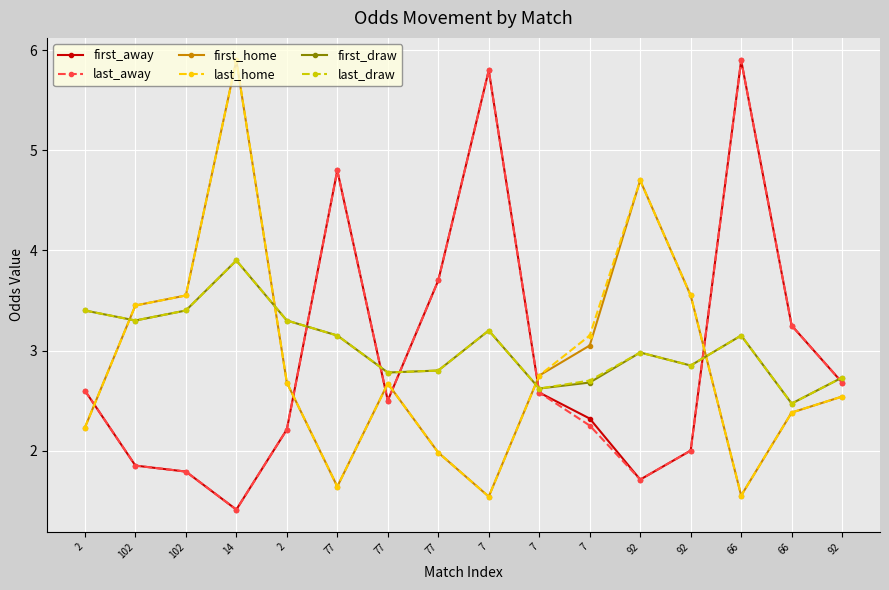

What are all the series names shown in the legend?

first_away, last_away, first_home, last_home, first_draw, last_draw